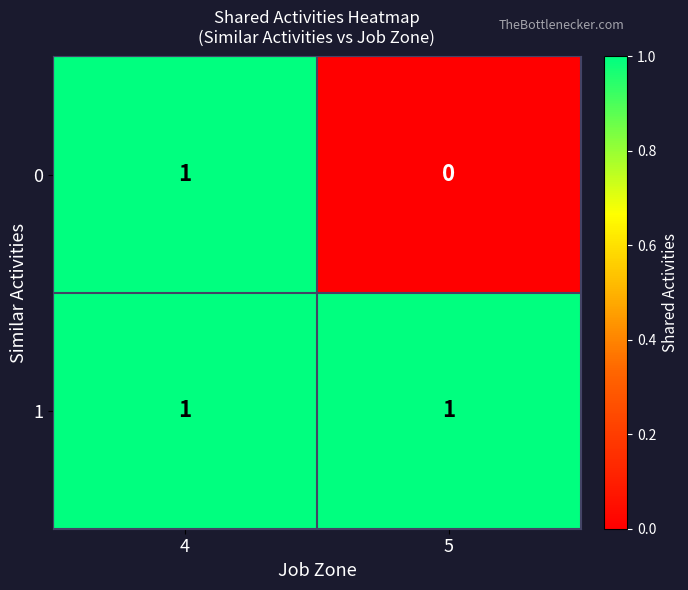

The 1 series shows 0 at 4. True or false?

False